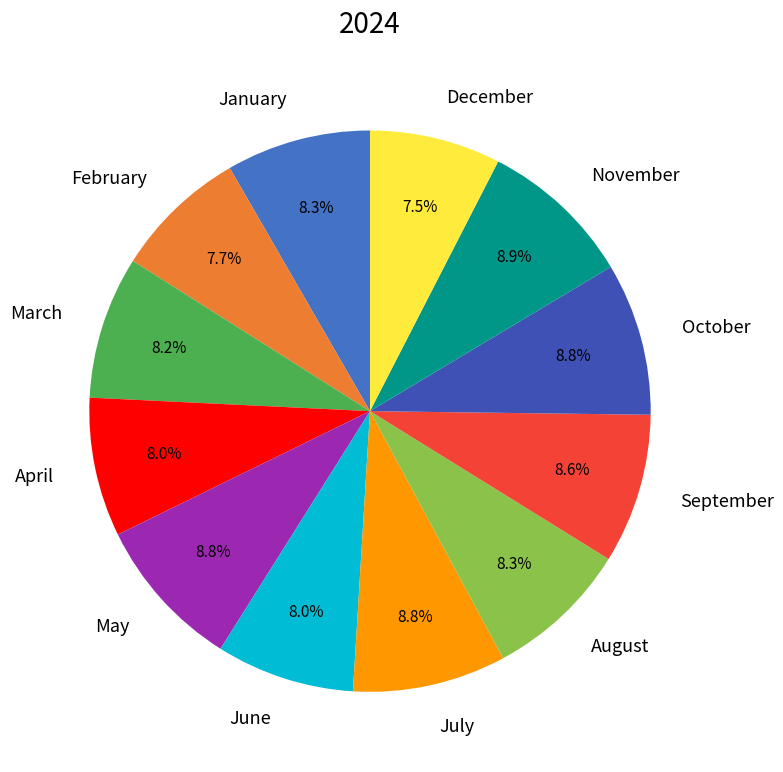

Count the number of slices in the pie.

12